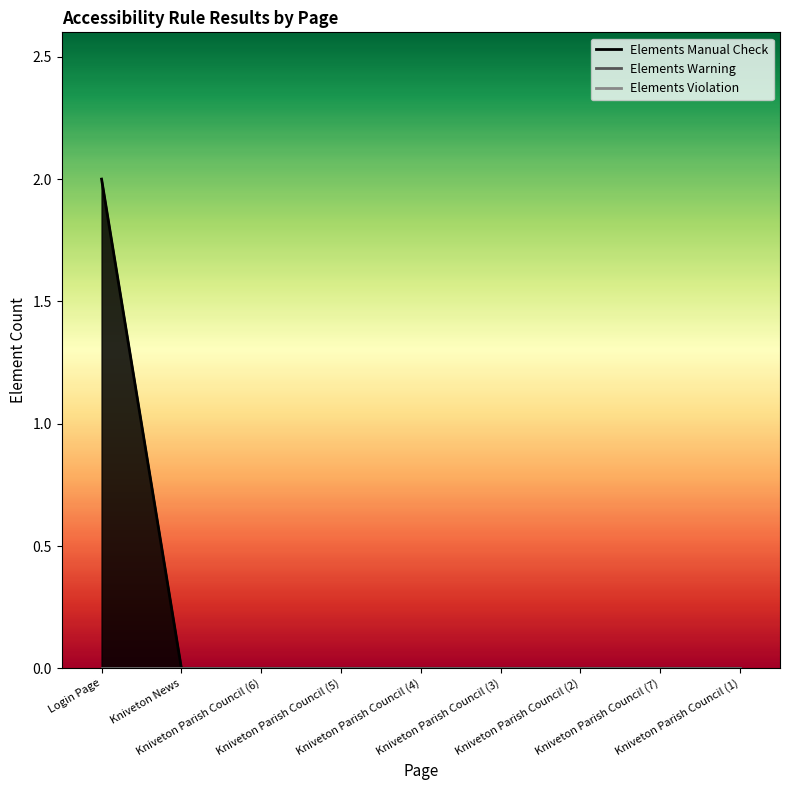

What is the difference between the highest and lowest values at Login Page?

2